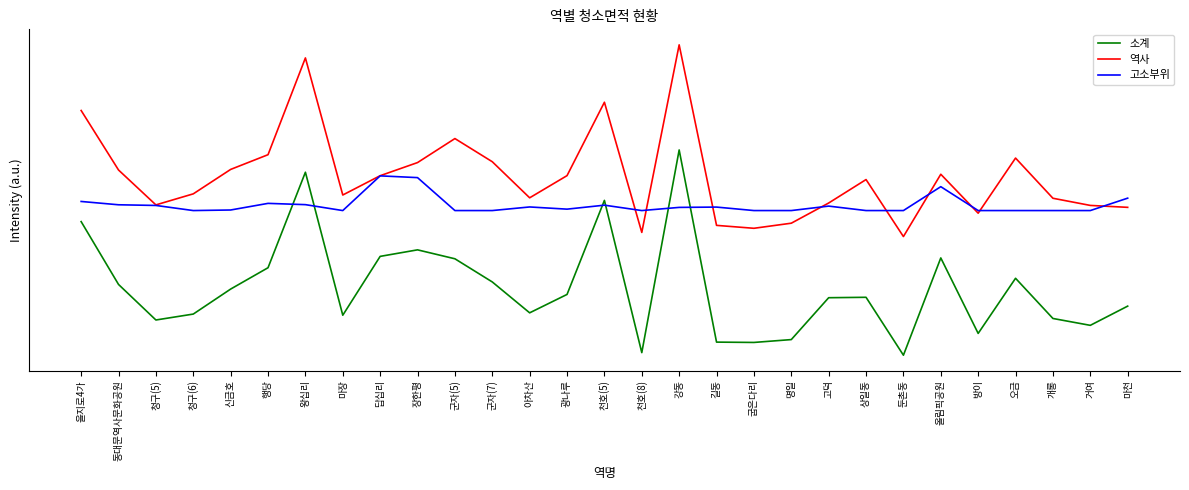

What is the difference between the 소계 values at 강동 and 길동?

9590.6